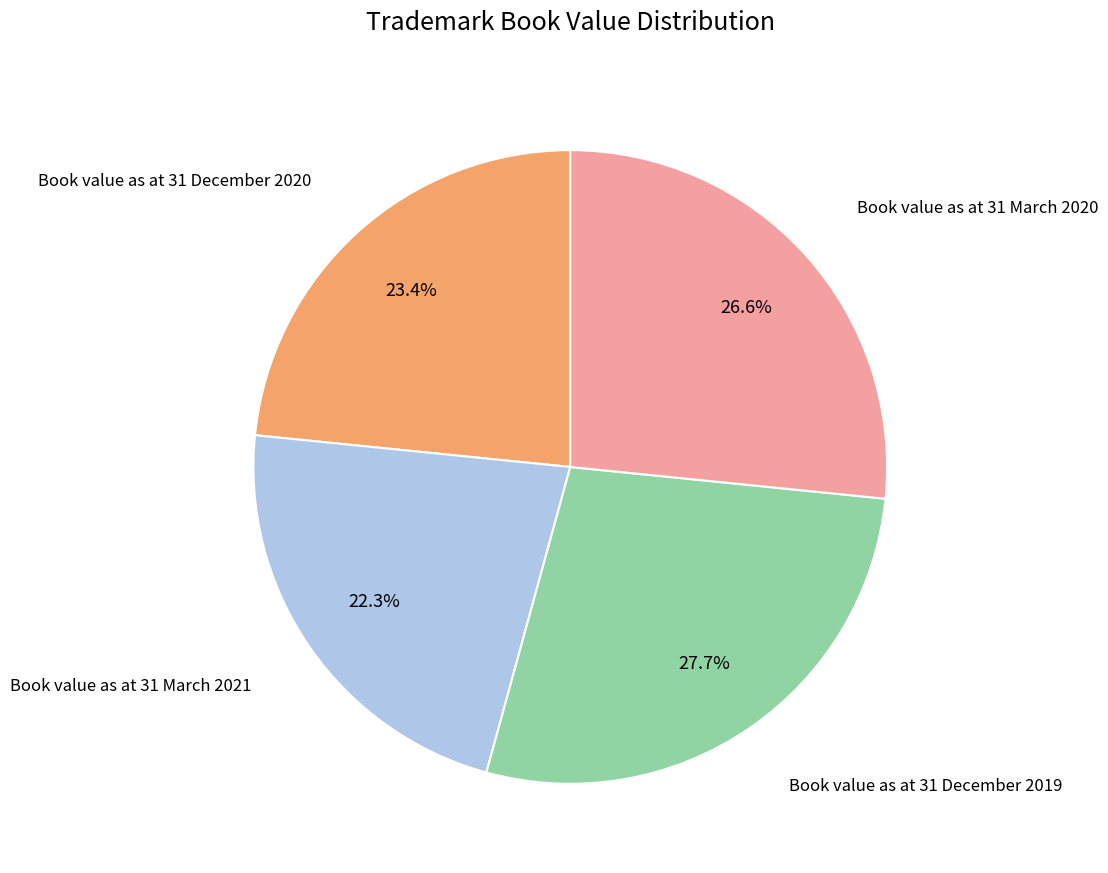

To the nearest percent, what is the difference between the largest and smallest slice percentages?

5%